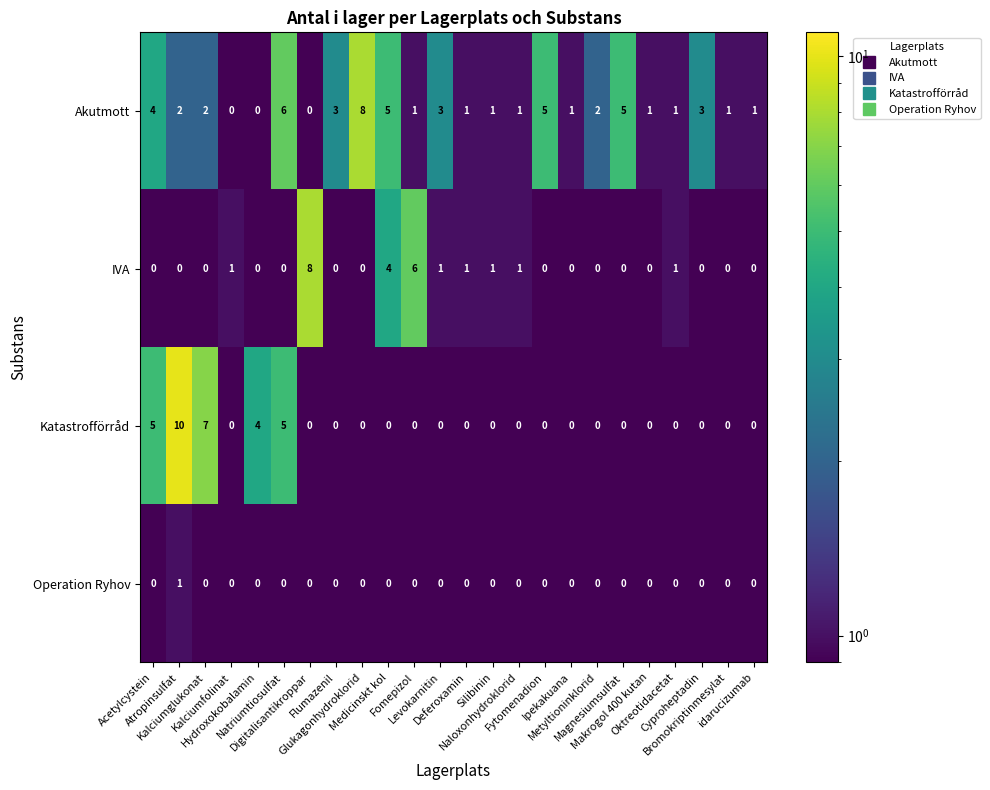

Which series has the largest total across all categories?

Akutmott